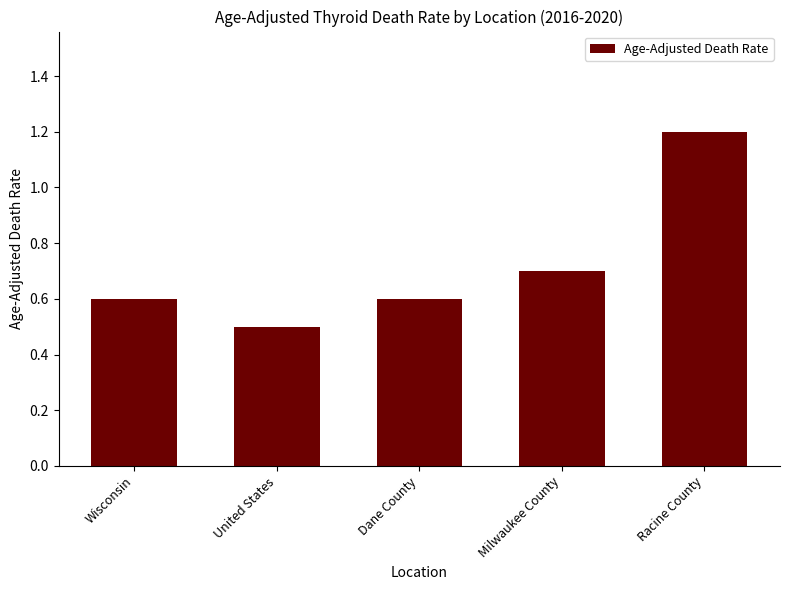

How many categories are shown in the chart?

5